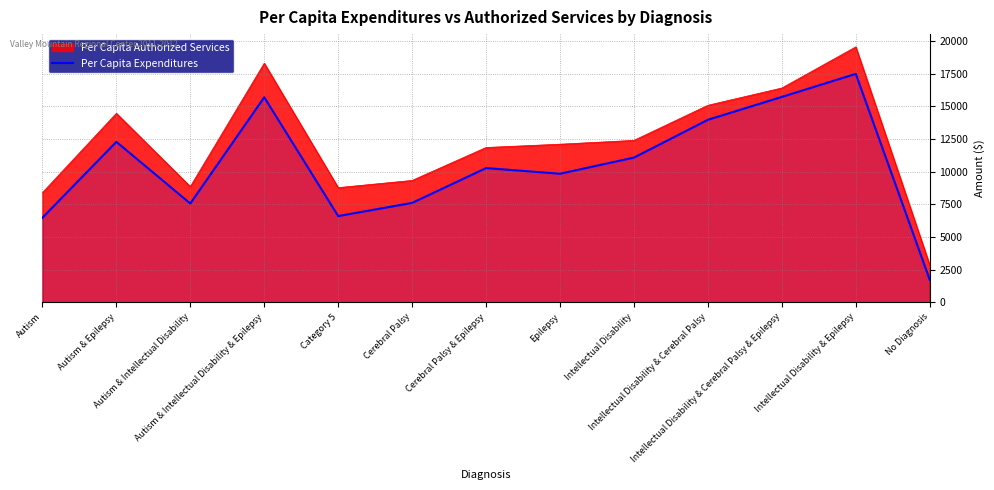

At which category does the data reach its first local valley?

Autism & Intellectual Disability